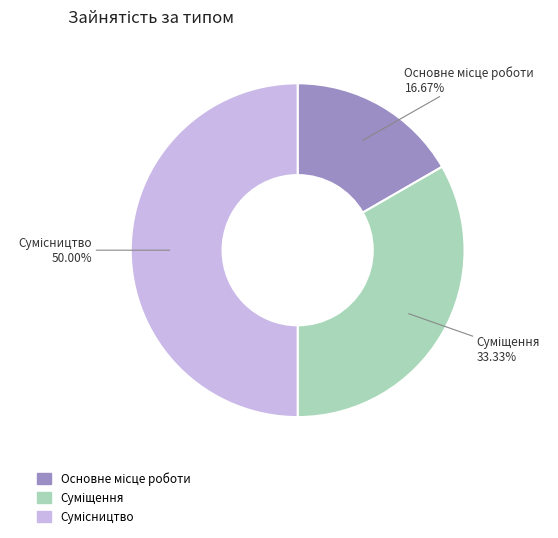

How many segments does this pie chart have?

3